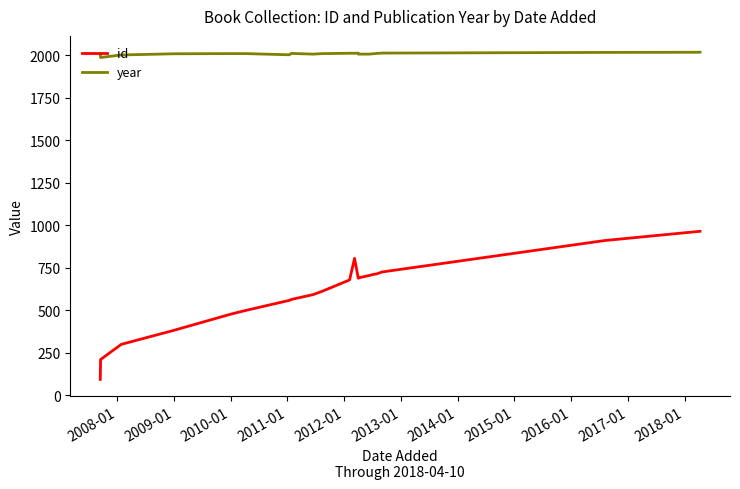

What is the difference between the maximum and minimum values in the id series?

871